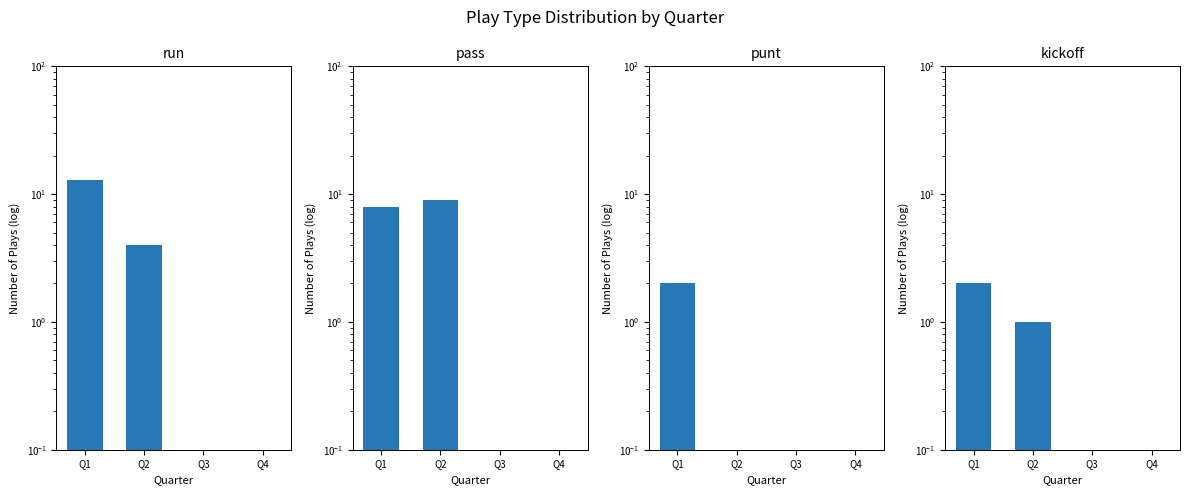

How many data points in run are less than 4?

2